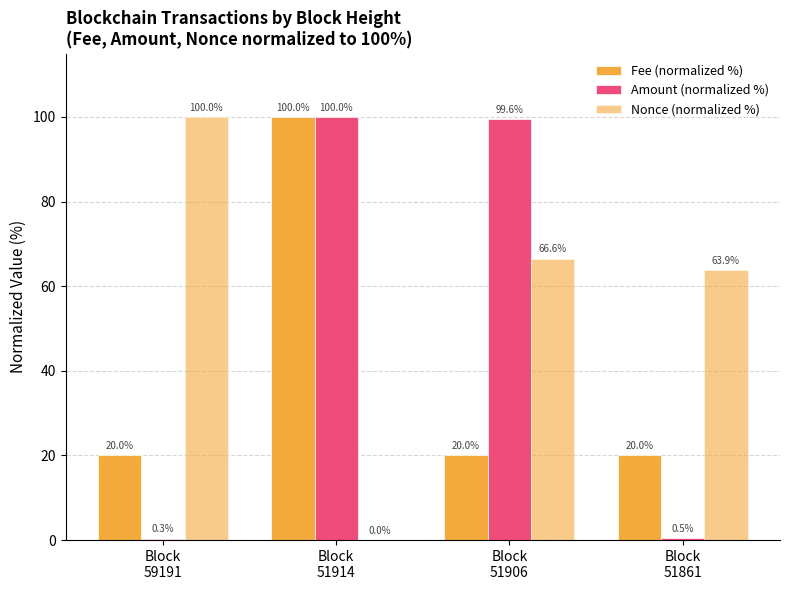

How many data points does each series have?

4